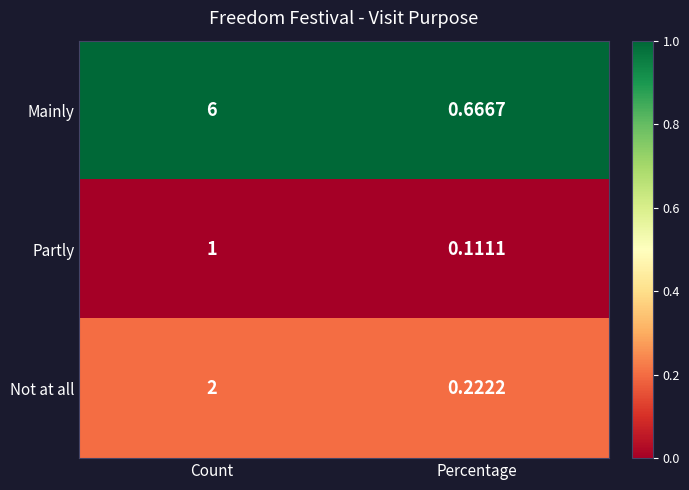

At which label does Partly reach its peak?

Count